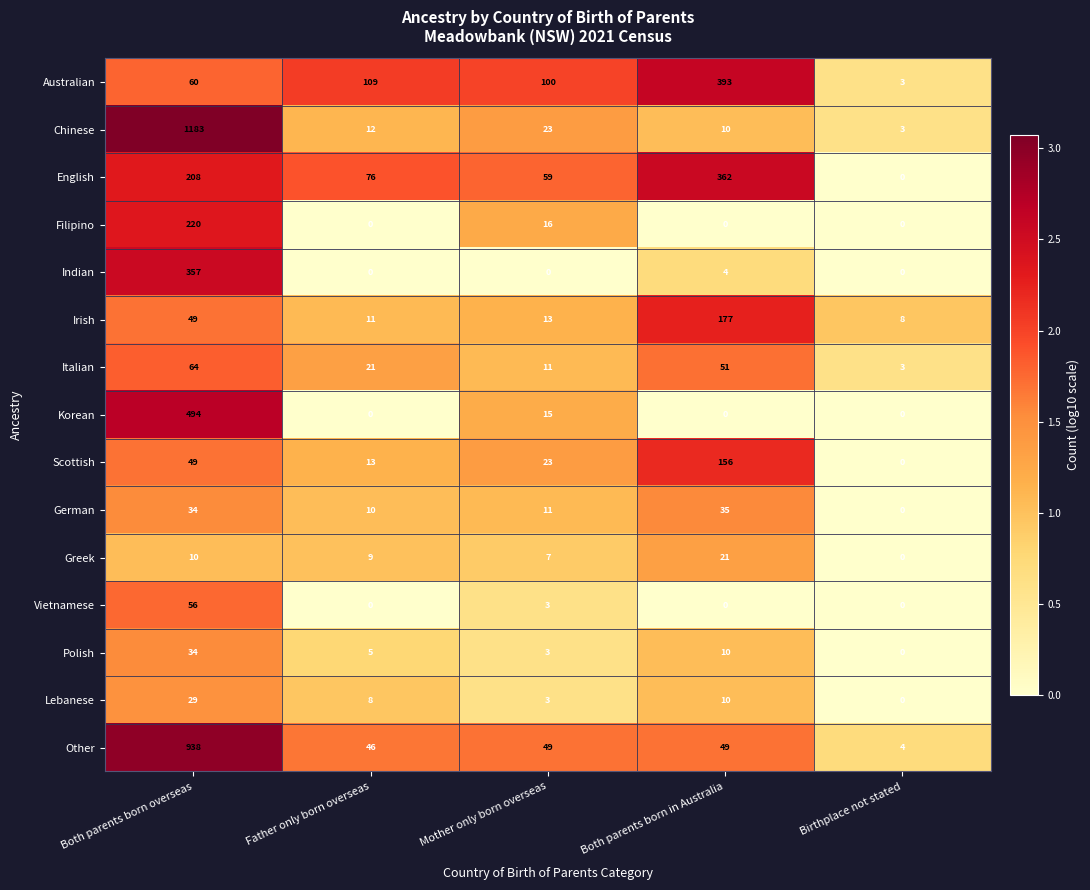

Which series has the largest total across all categories?

Chinese